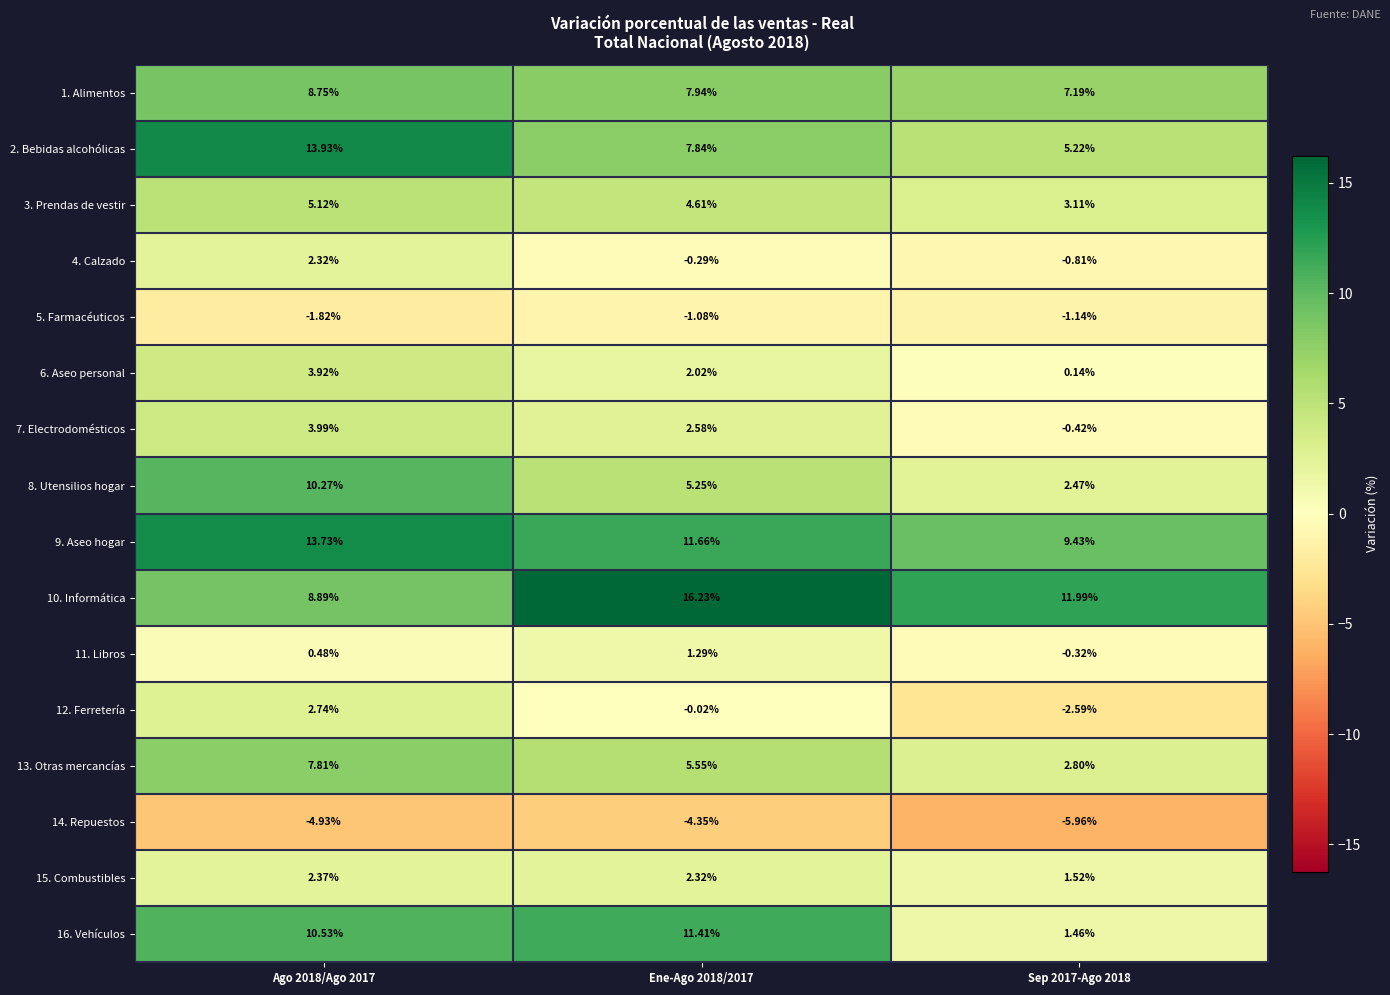

Is the value of 5. Farmacéuticos at Ago 2018/Ago 2017 greater than the value of 9. Aseo hogar at Ene-Ago 2018/2017?

No